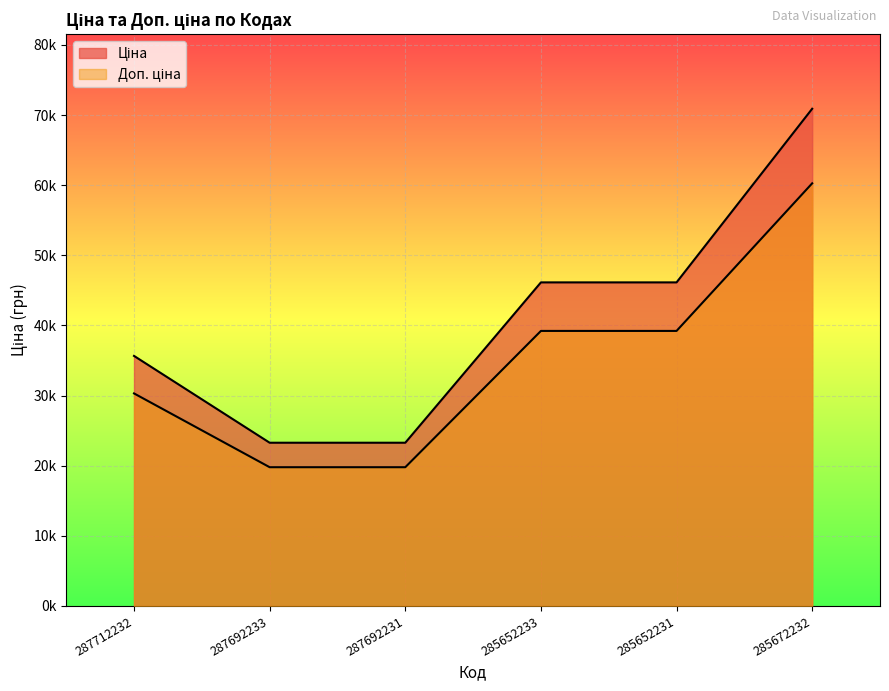

True or false: Доп. ціна has a value of 18319.1 at 287712232.

False